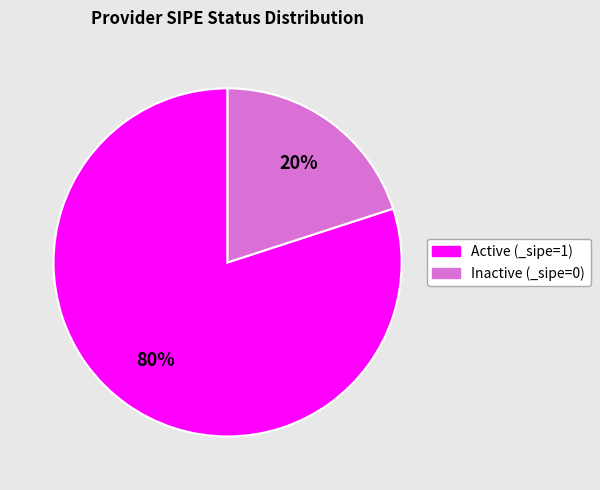

How many segments does this pie chart have?

2